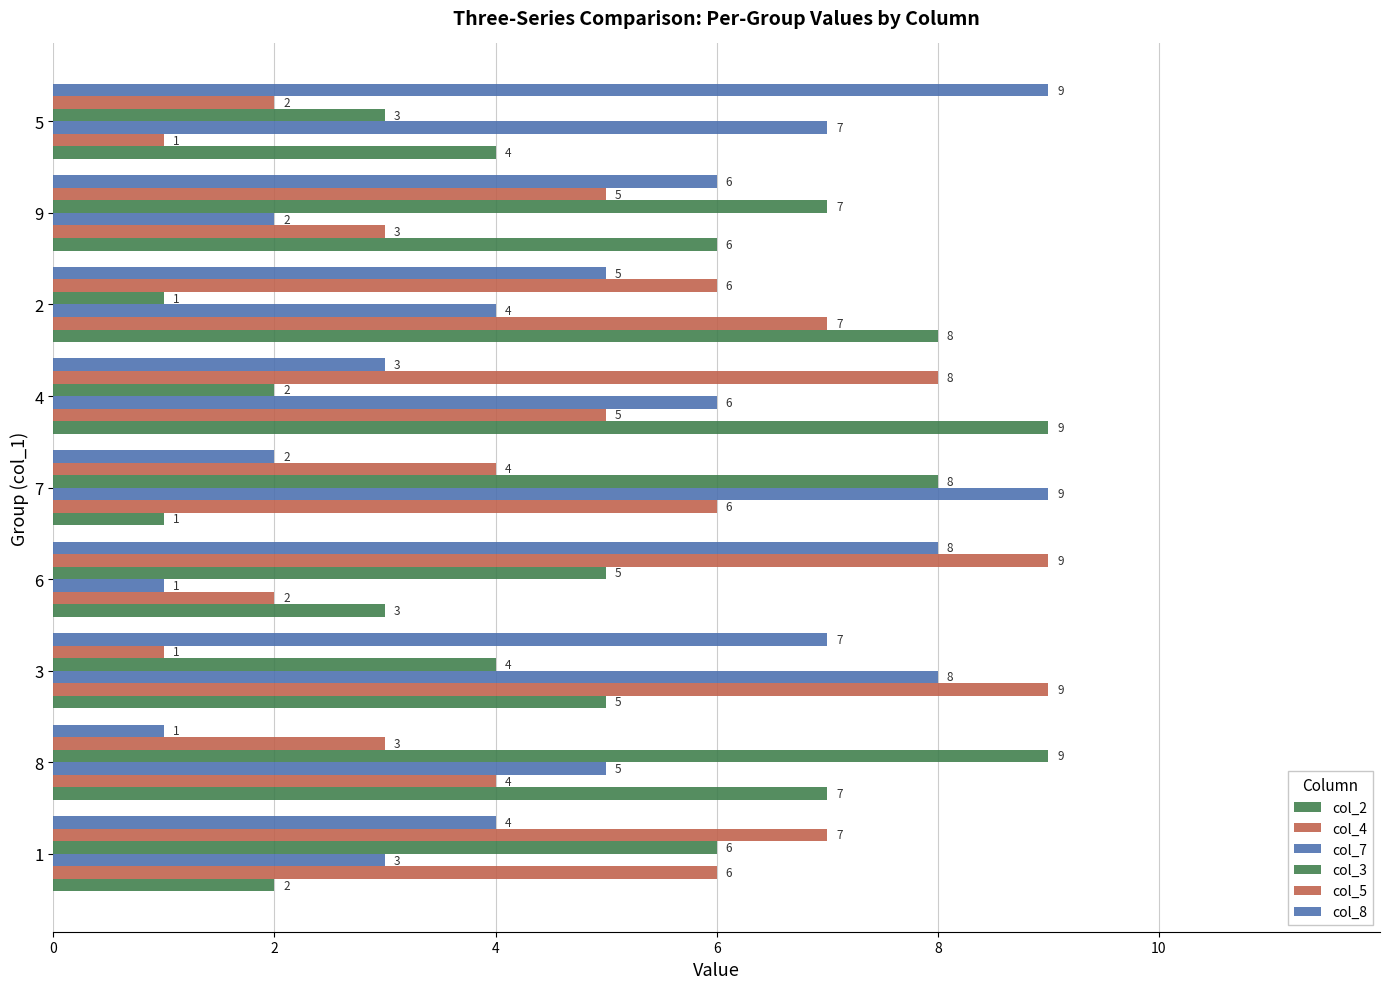

How many data points in col_5 are less than 5?

4